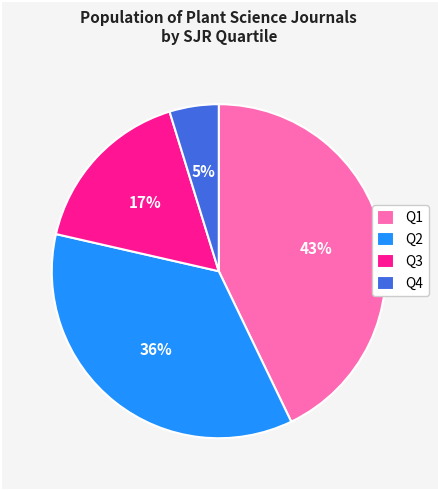

Is the sum of Q2 and Q1 greater than half?

Yes